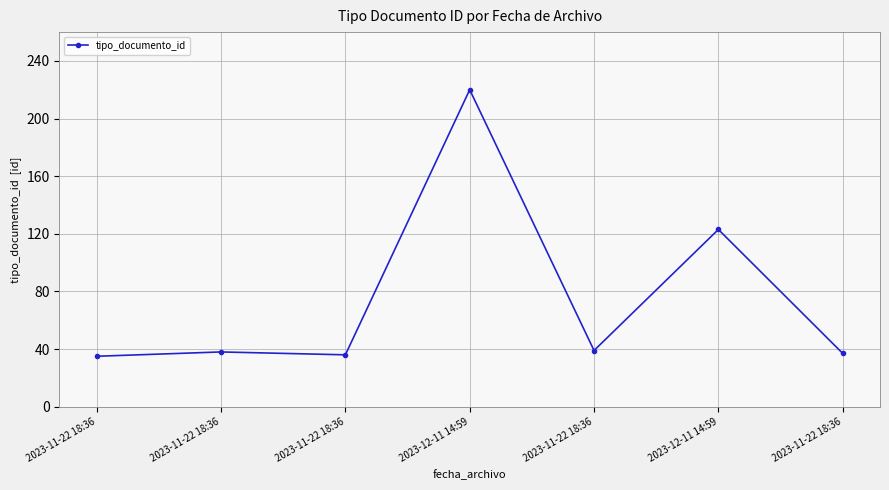

Does the chart have visible grid lines?

Yes